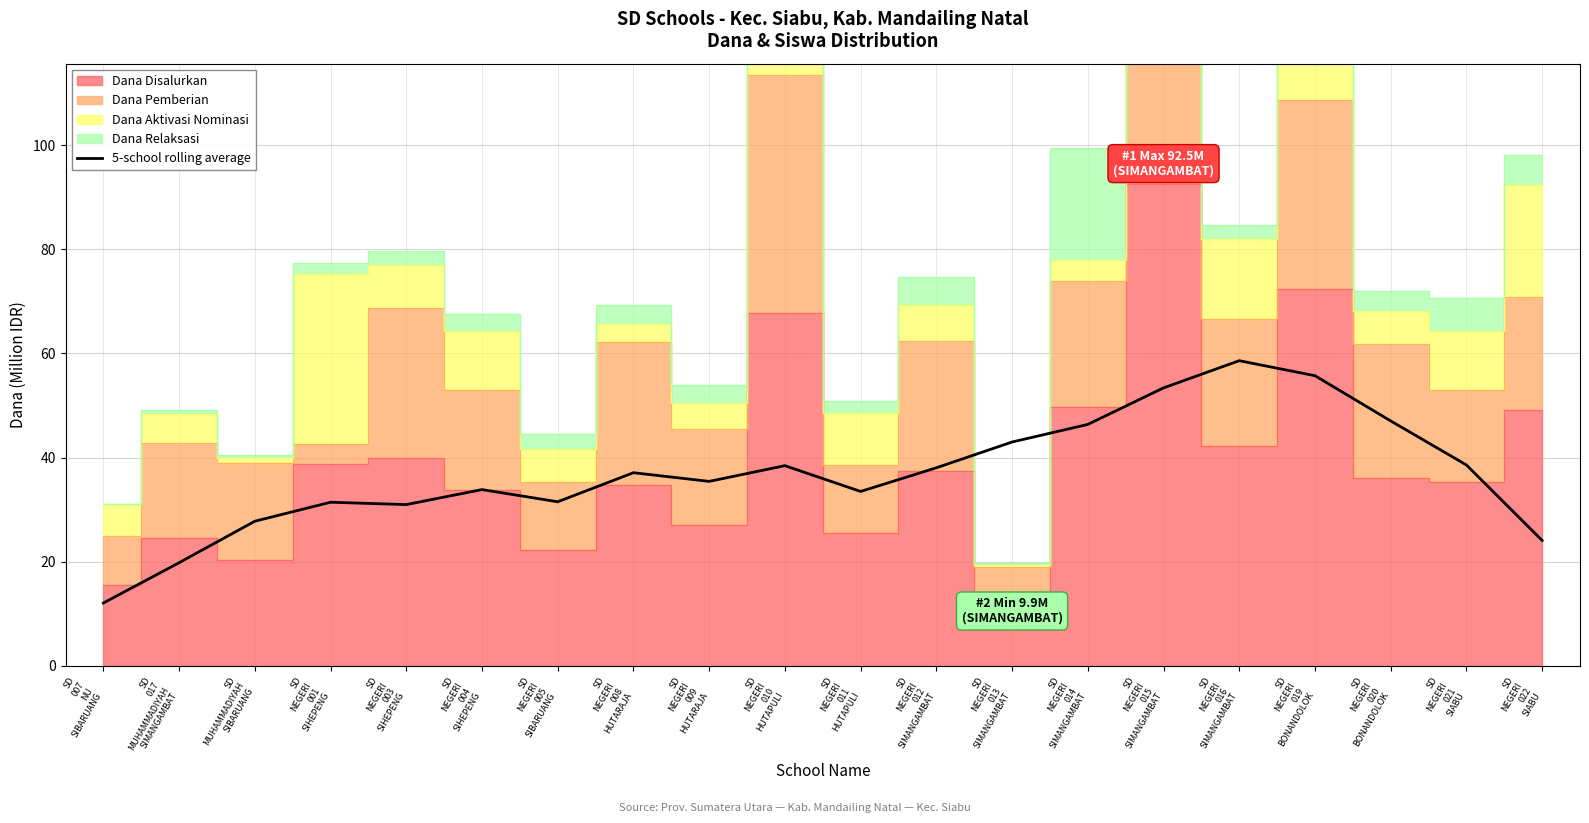

What is the difference between the second highest and minimum values?

43.7